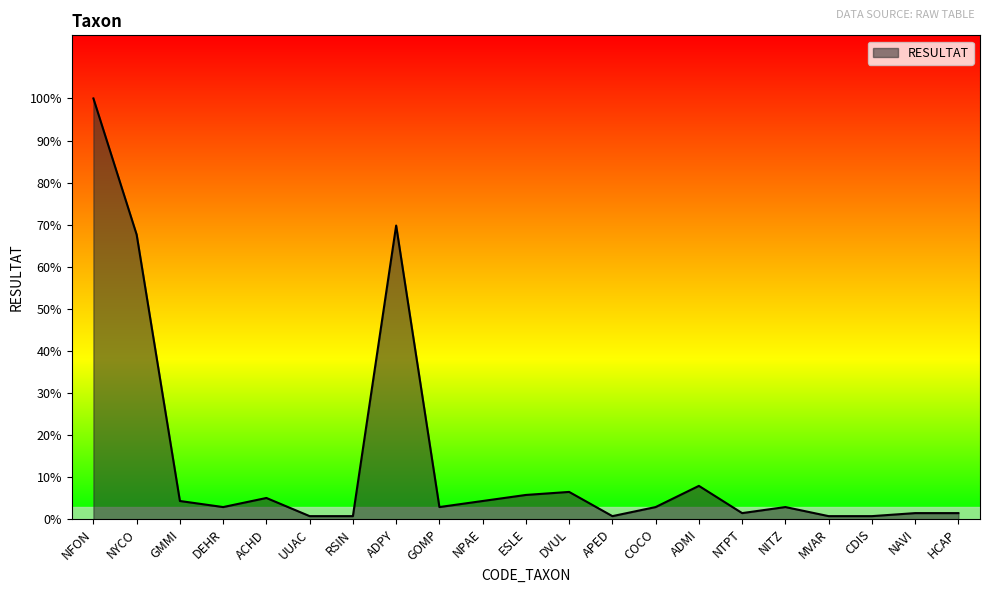

At which label is the value closest to 70?

NYCO